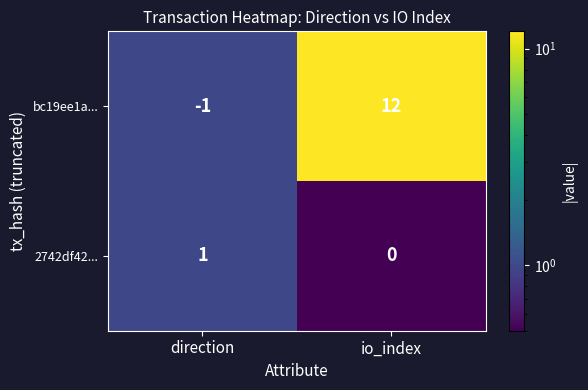

What is the difference between the bc19ee1a... values at direction and io_index?

13